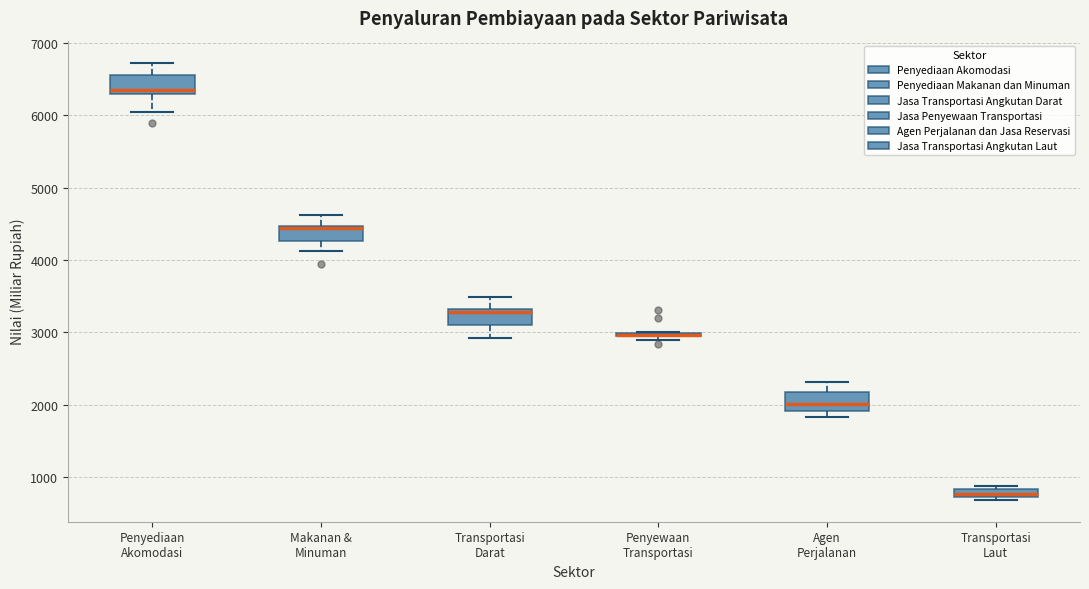

Where is the upper edge of the box for Transportasi Laut on the y-axis? The values are not printed on the chart, so give them approximately, as read against the axis.

800